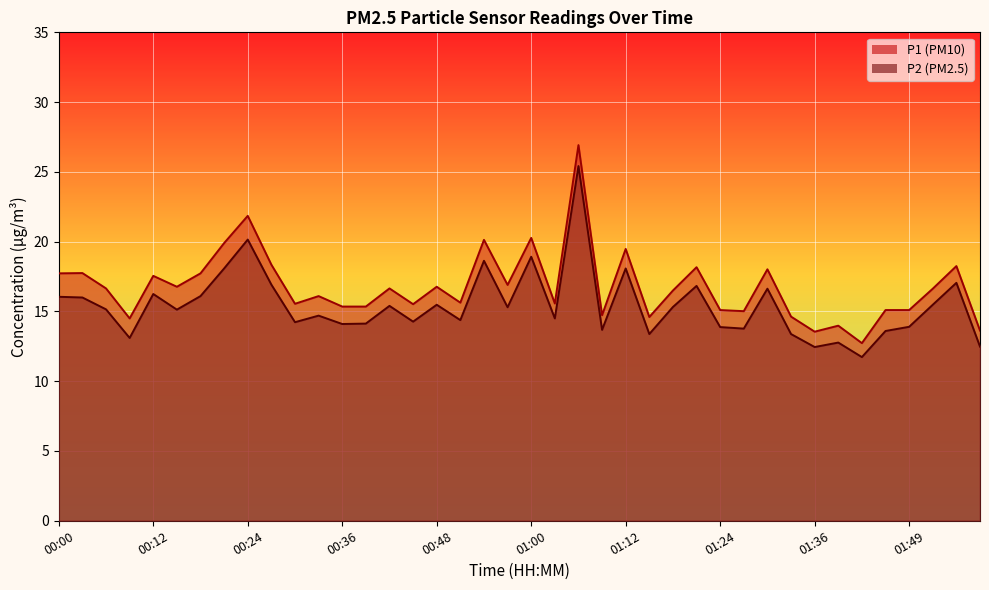

True or false: P1 and P2 intersect in this chart.

False